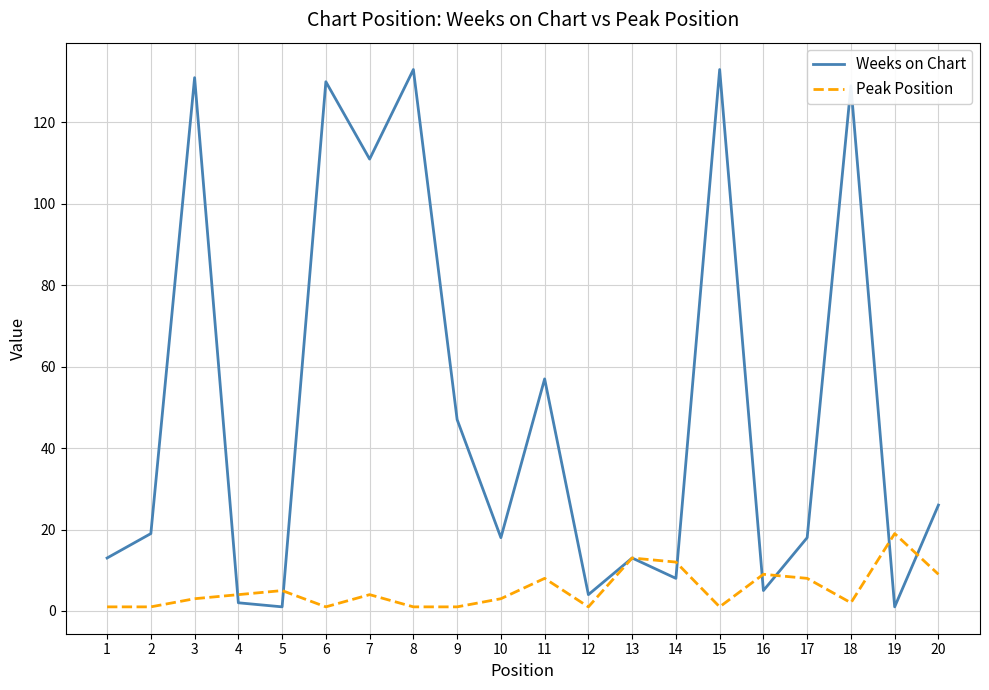

Which series has the largest total across all categories?

Weeks on Chart